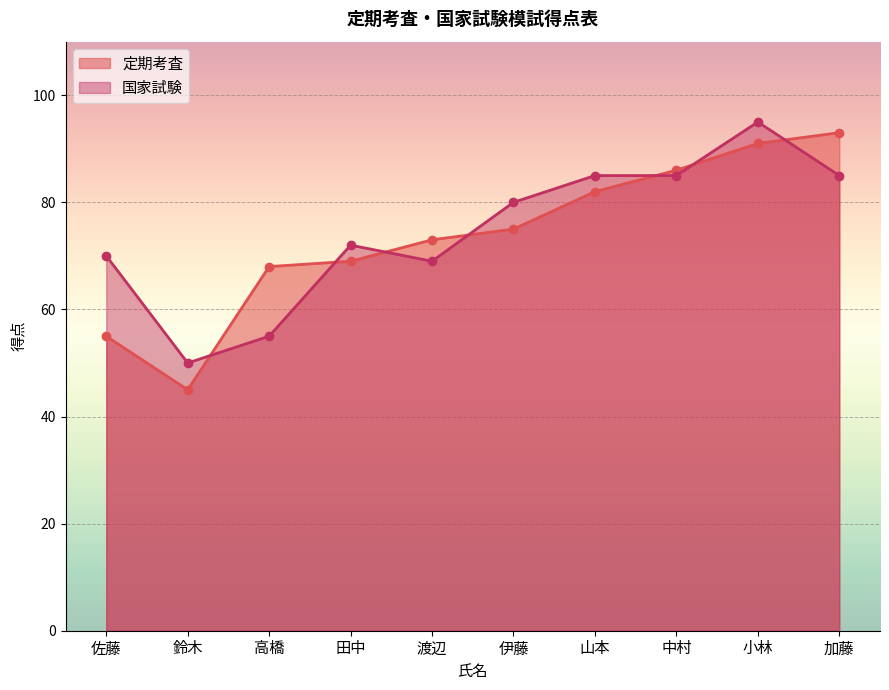

How many lines are shown in the chart?

2